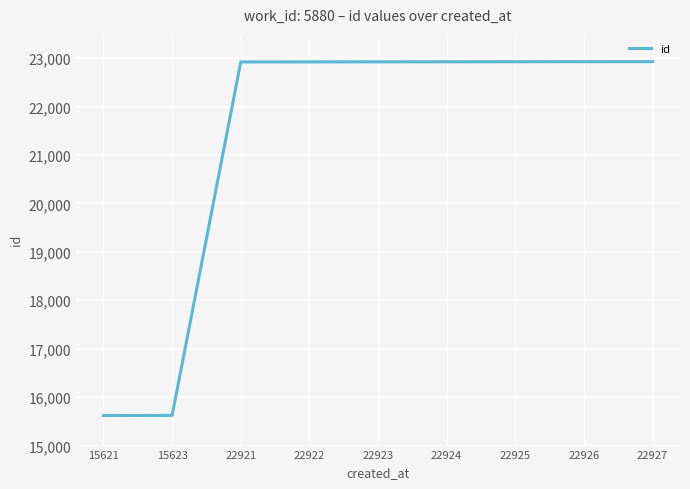

What is the ratio of the value at 22926 to the value at 22924?

1.0